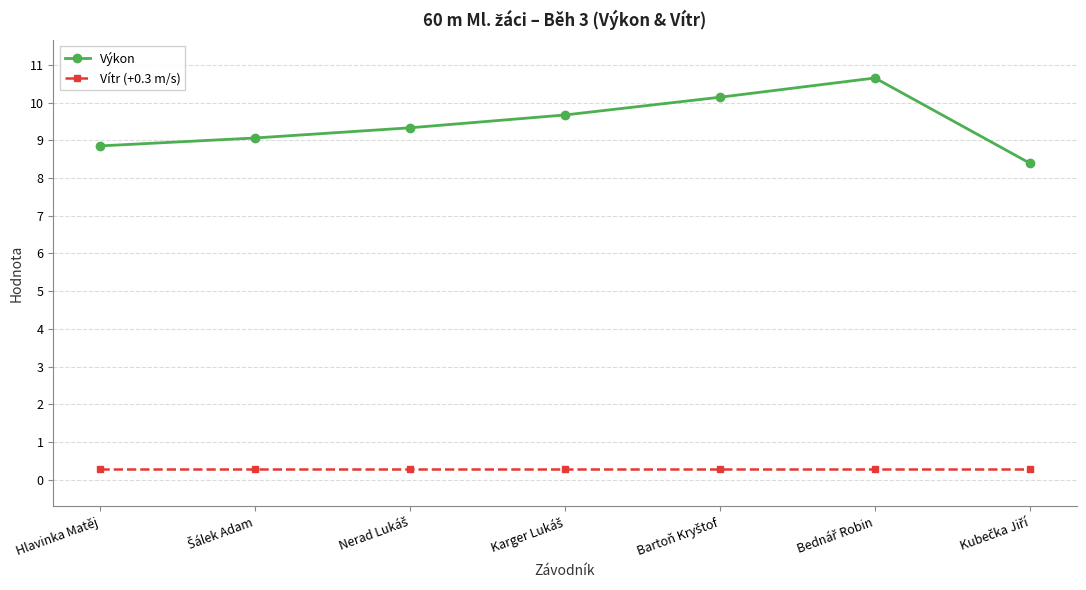

Which series has the widest spread of values?

Výkon